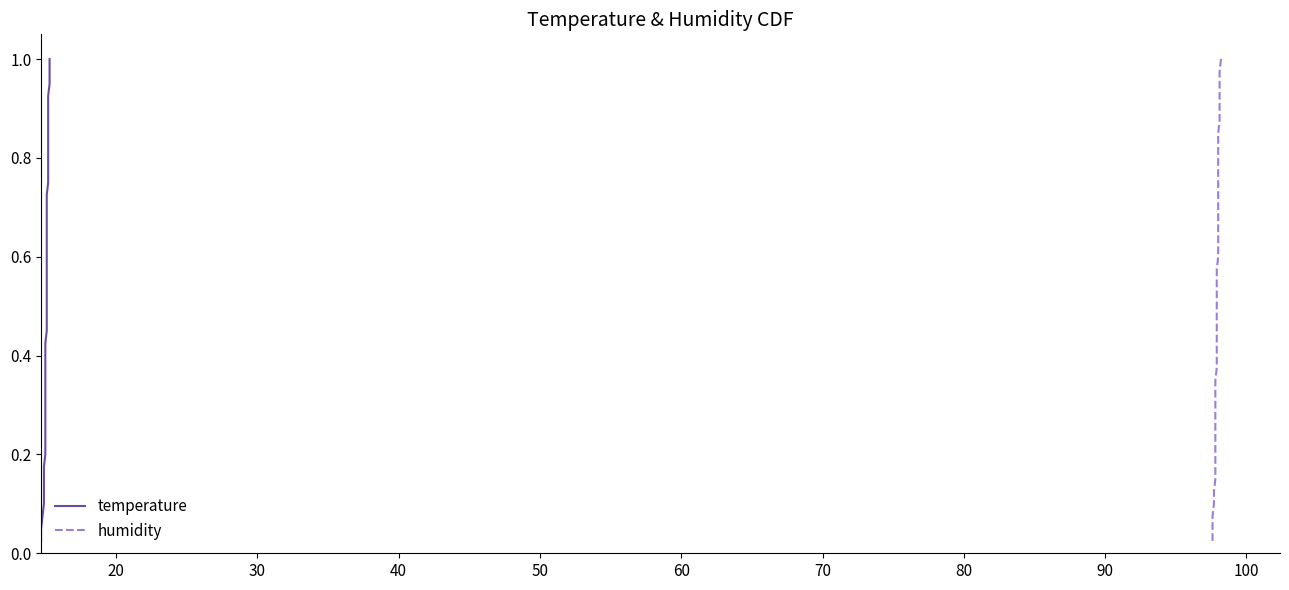

Count the number of data series in this chart.

2